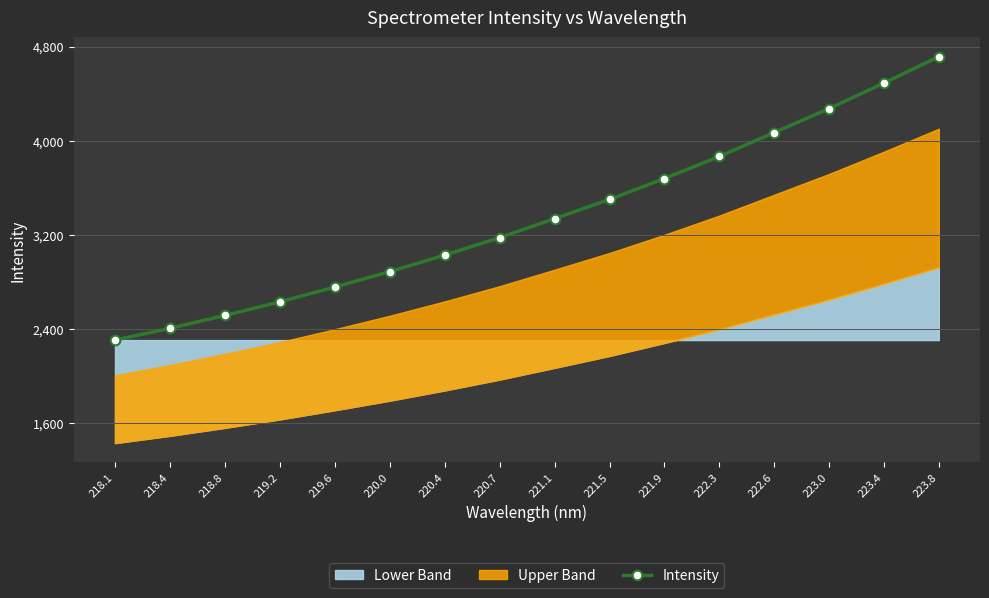

Rank the categories by value from lowest to highest.

218.1, 218.4, 218.8, 219.2, 219.6, 220.0, 220.4, 220.7, 221.1, 221.5, 221.9, 222.3, 222.6, 223.0, 223.4, 223.8